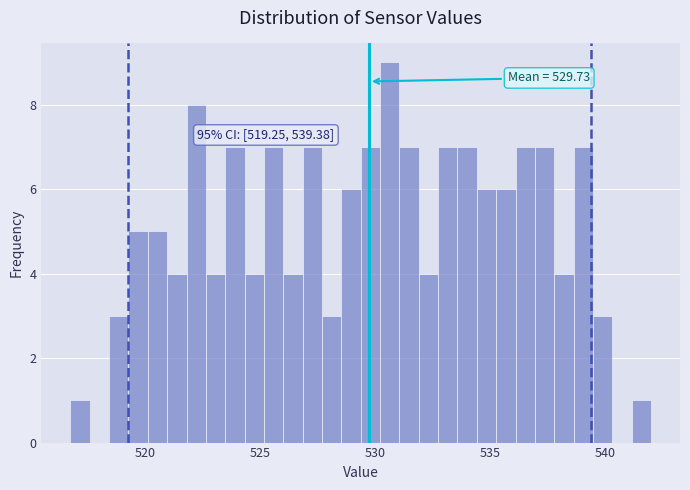

Around what value on the x-axis is the tallest bar? Give the approximate position of its centre, as read against the axis.

530.5